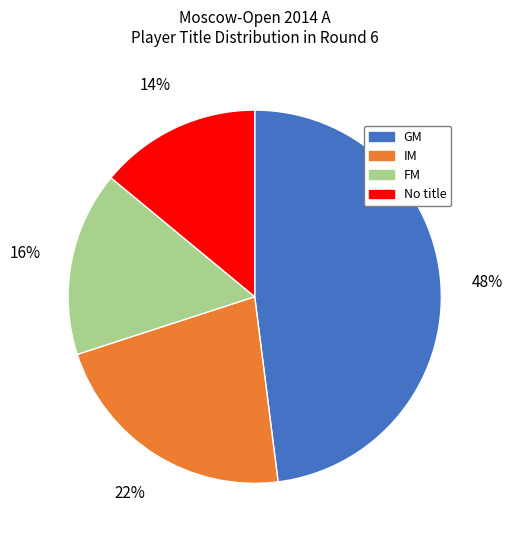

What is the ratio of the value at GM to the value at FM?

3.0